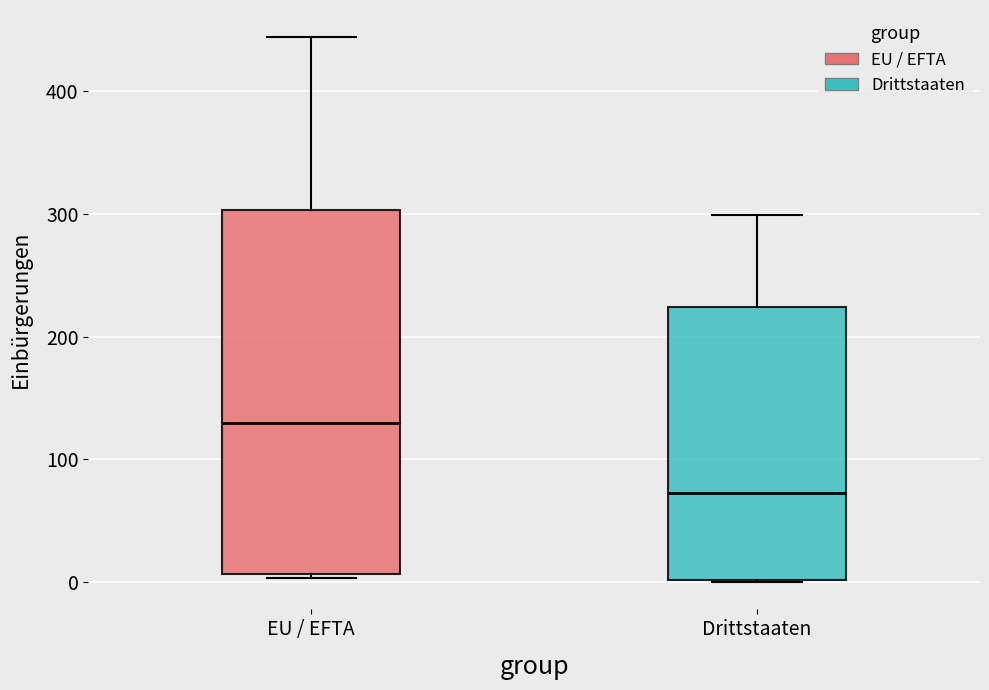

Reading left to right, transcribe this box plot: for each box, give where its median line is, the range the box spans, and where its two whiskers end, as read against the y-axis. The values are not printed on the chart, so give them approximately, as read against the axis.

EU / EFTA: median 130, box 10 to 300, whiskers 0 to 440
Drittstaaten: median 70, box 0 to 220, whiskers 0 to 300